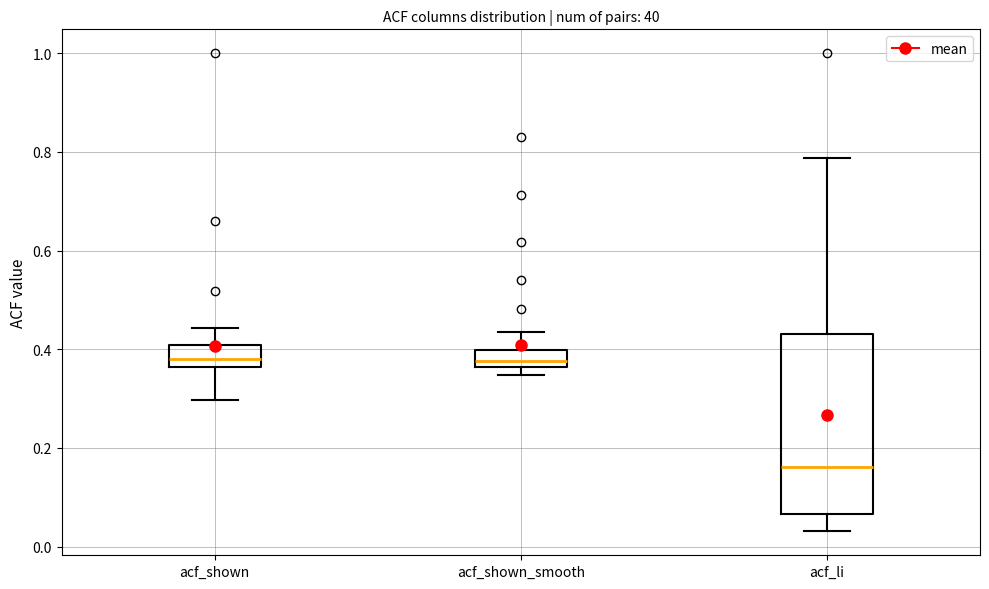

Where does the median line of the box for acf_shown_smooth sit on the y-axis? The values are not printed on the chart, so give them approximately, as read against the axis.

0.38